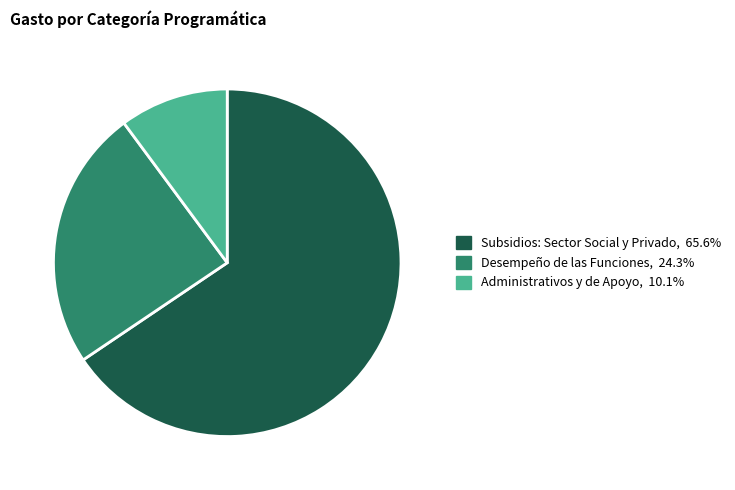

Is there any slice that represents more than half of the pie?

Yes